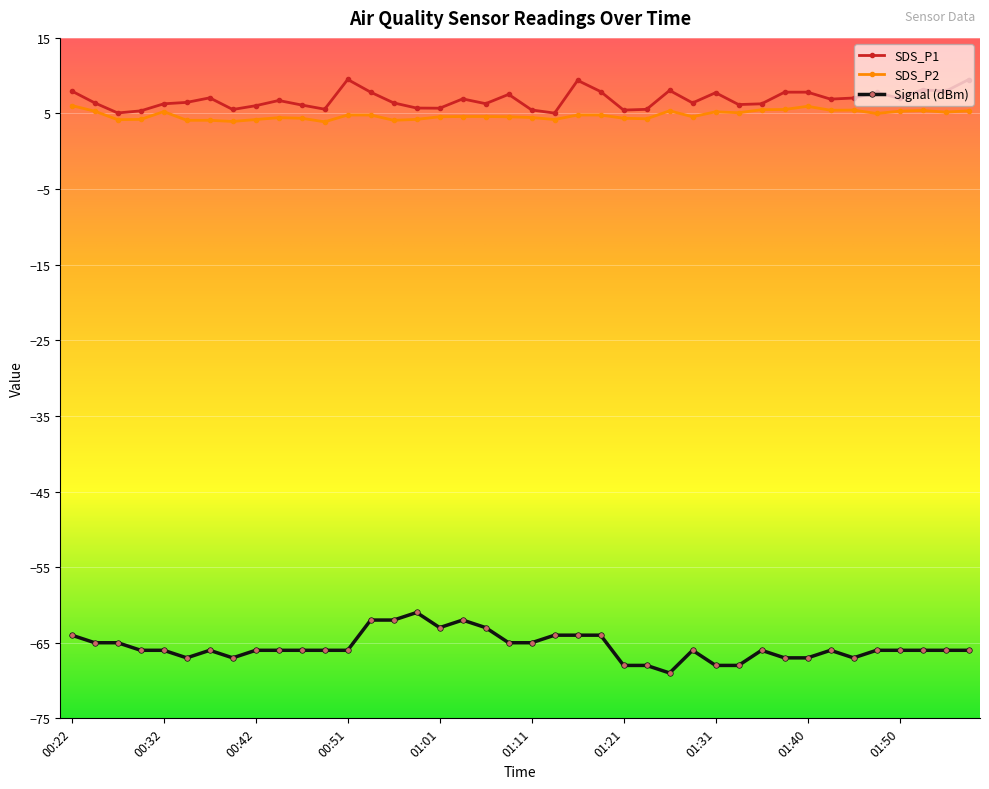

What is the value of the SDS_P1 point at the 30th from the left?

6.2